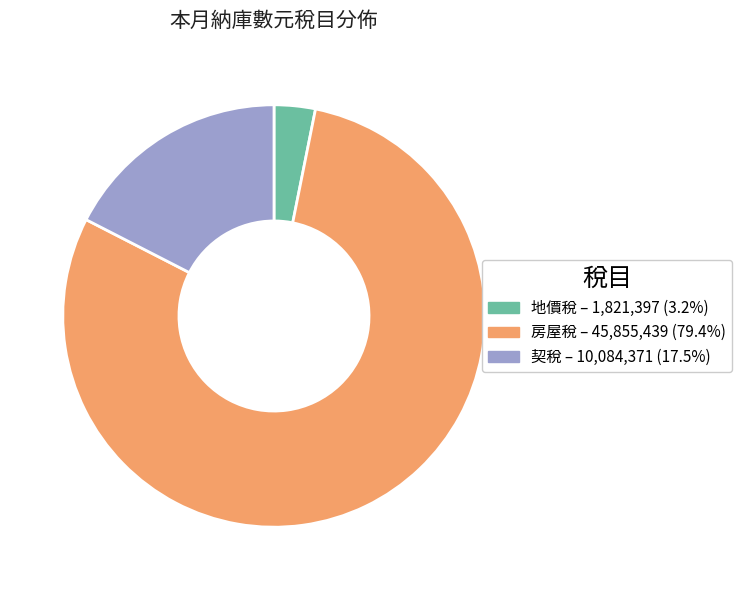

Which category accounts for the majority?

房屋稅